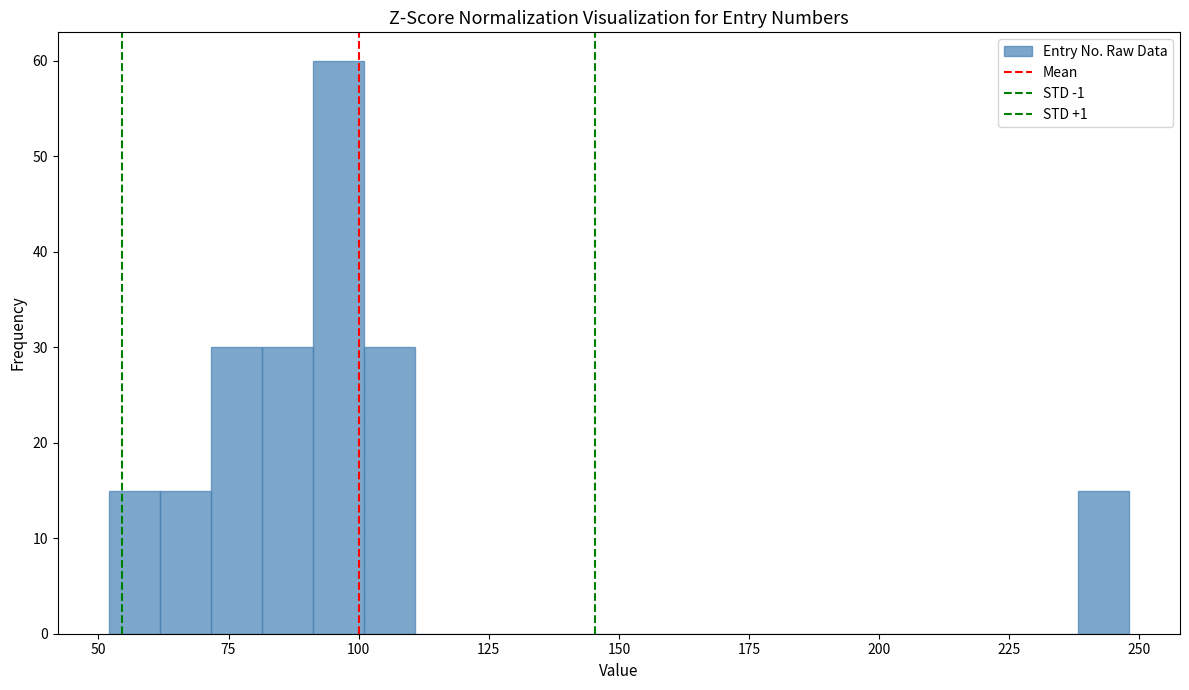

Around what value on the x-axis is the tallest bar? Give the approximate position of its centre, as read against the axis.

95